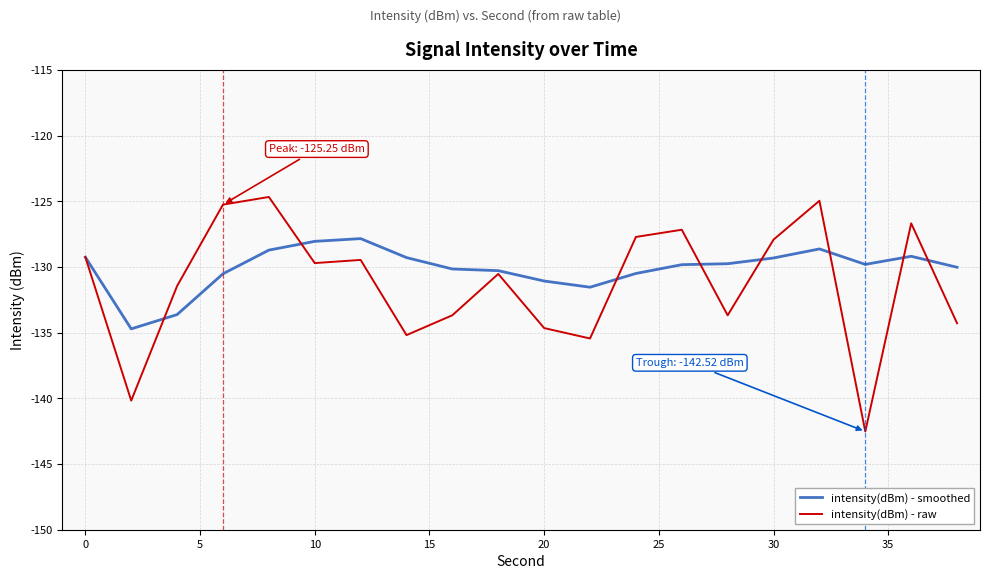

List the series in order of their peak value, lowest first.

intensity(dBm) - smoothed, intensity(dBm) - raw